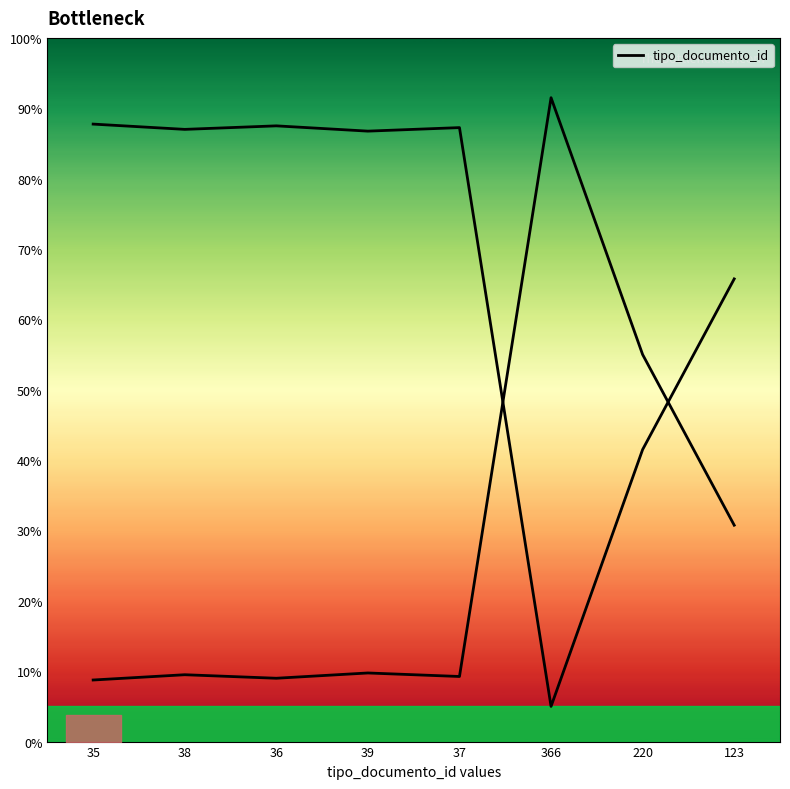

Reading left to right, what are all the values shown in this chart?

35	38	36	39	37	366	220	123